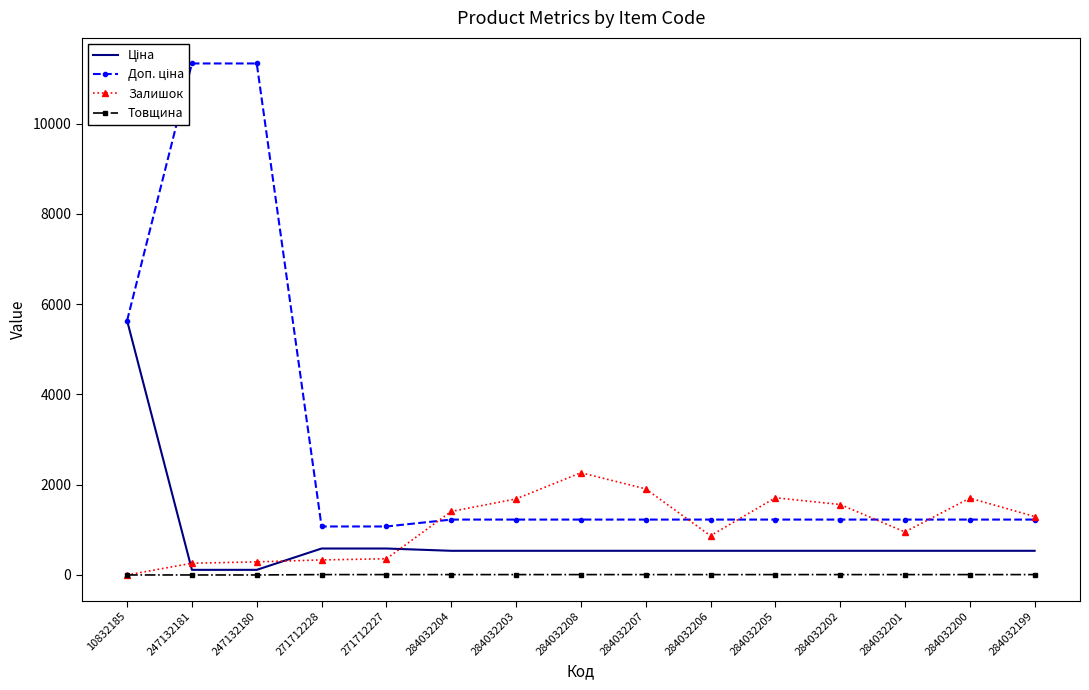

Rank the series at 10832185 from lowest to highest value.

Залишок, Товщина, Ціна, Доп. ціна